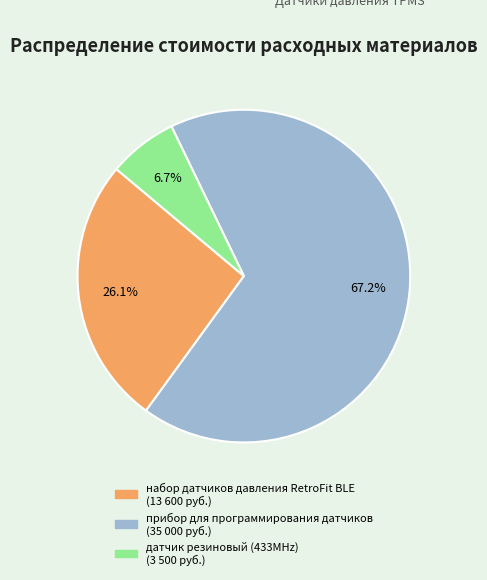

What is the total percentage of датчик резиновый (433MHz) and прибор для программирования датчиков?

73.9%